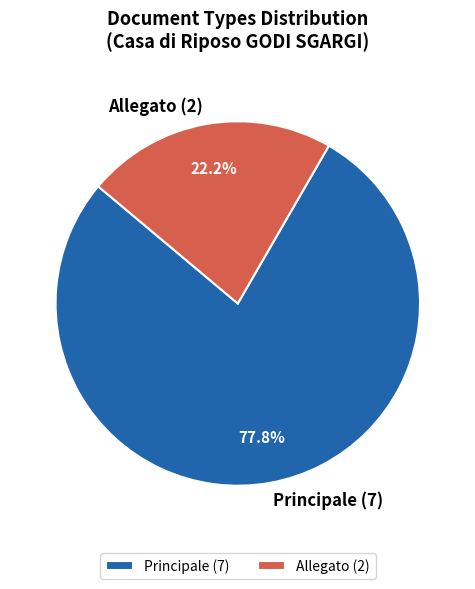

How many segments does this pie chart have?

2